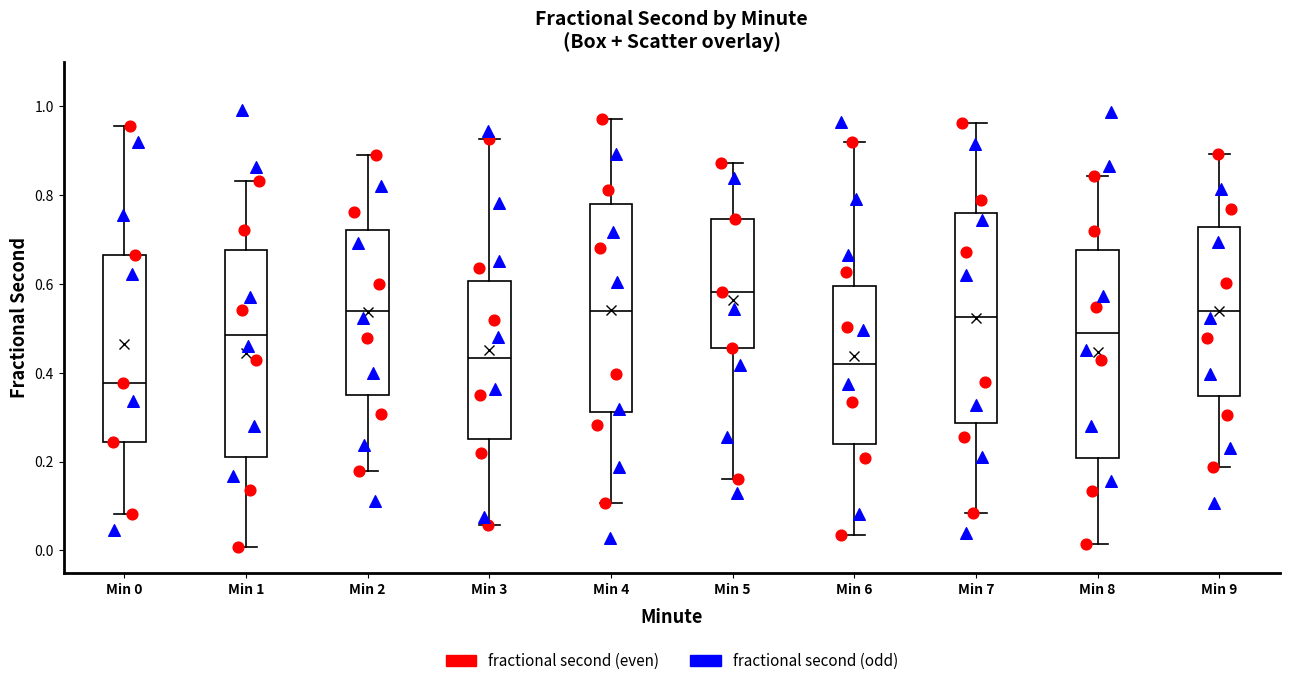

Which box has the lowest median line?

Min 0